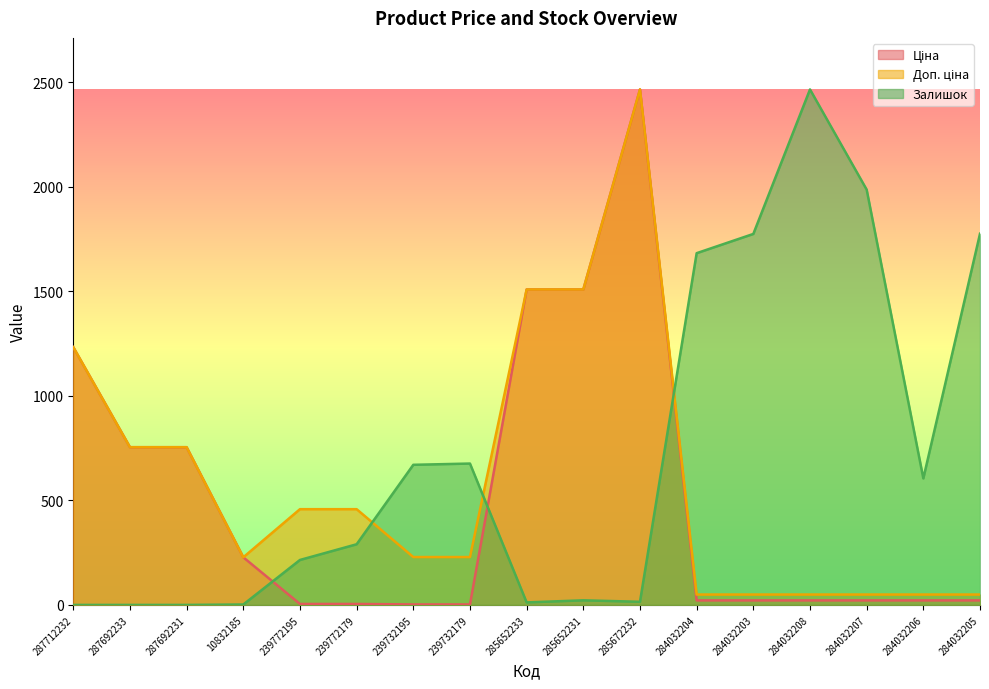

True or false: Ціна and Доп. ціна intersect in this chart.

False